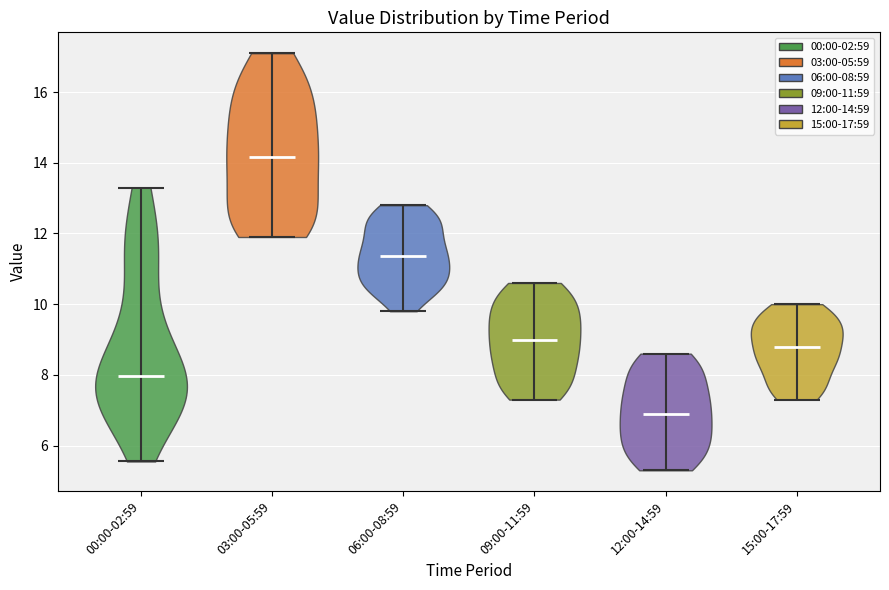

Reading left to right, read every violin against the y-axis: where its median line is, and the lowest and highest points it reaches. The values are not printed on the chart, so give them approximately, as read against the axis.

00:00-02:59: median line 8.0, lowest point 5.6, highest point 13.4
03:00-05:59: median line 14.2, lowest point 12.0, highest point 17.2
06:00-08:59: median line 11.4, lowest point 9.8, highest point 12.8
09:00-11:59: median line 9.0, lowest point 7.4, highest point 10.6
12:00-14:59: median line 7.0, lowest point 5.4, highest point 8.6
15:00-17:59: median line 8.8, lowest point 7.4, highest point 10.0